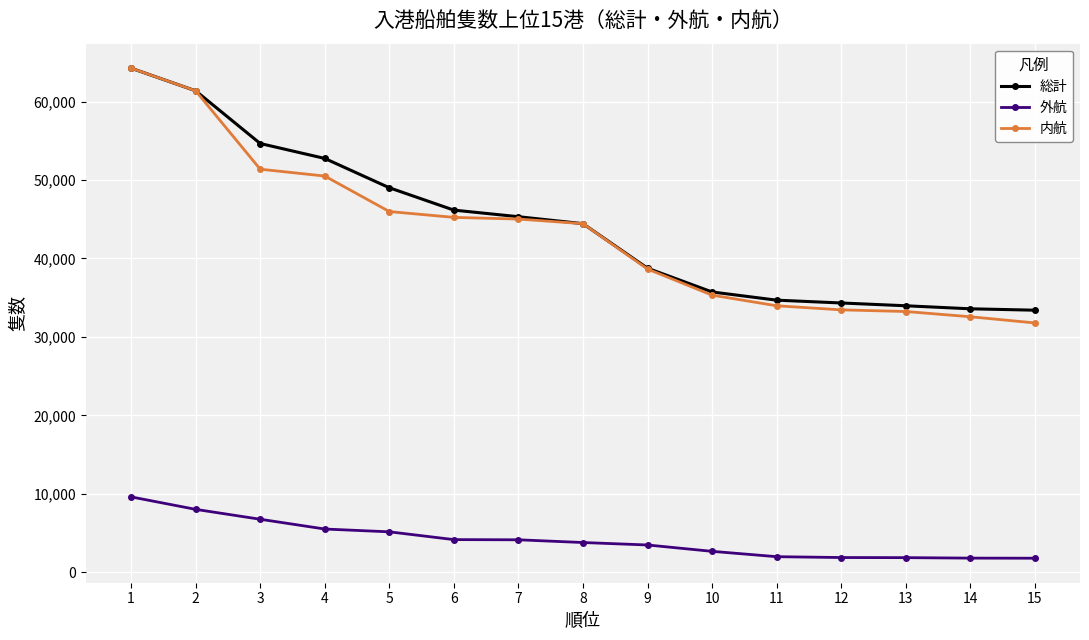

The 外航 series shows 10933 at 2. True or false?

False